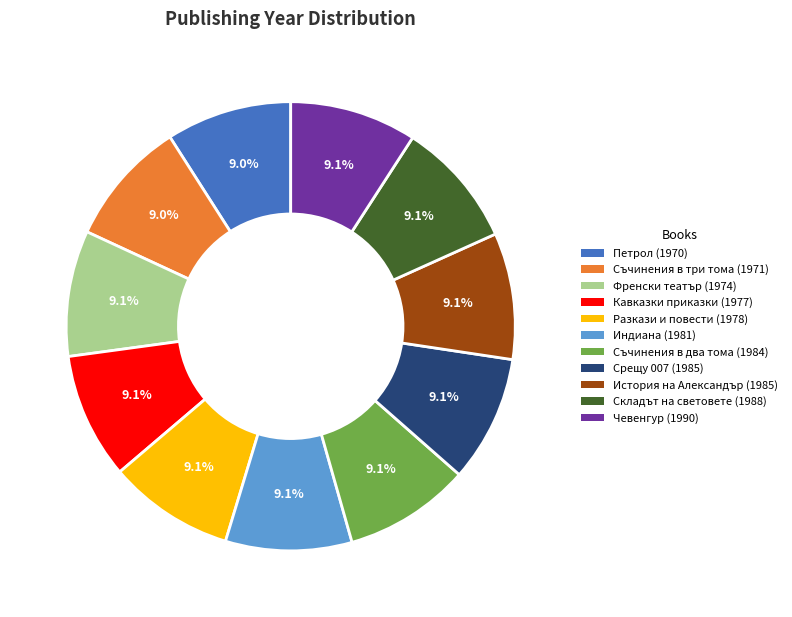

How many segments does this pie chart have?

11